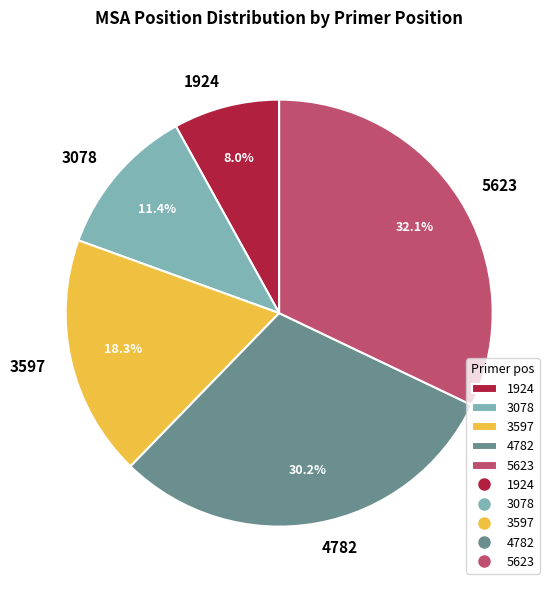

To the nearest percent, what is the average slice percentage?

20%